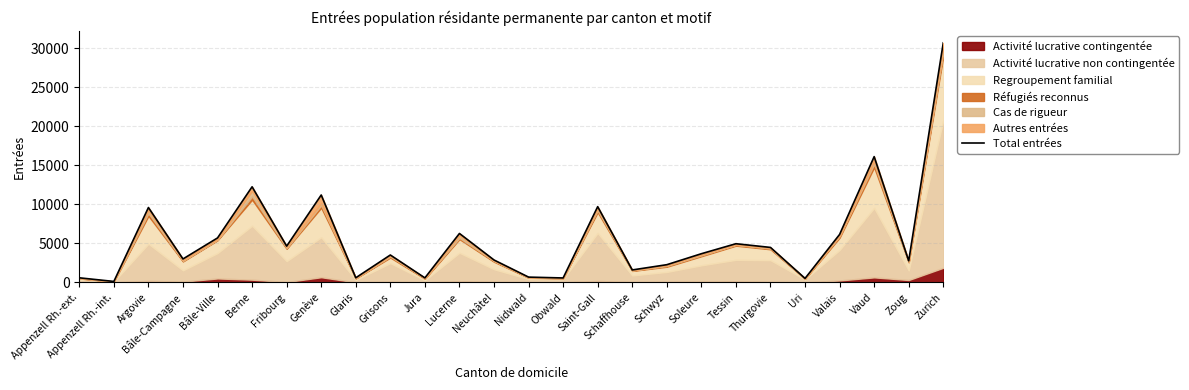

True or false: the data has more than 2 interior local peaks.

True